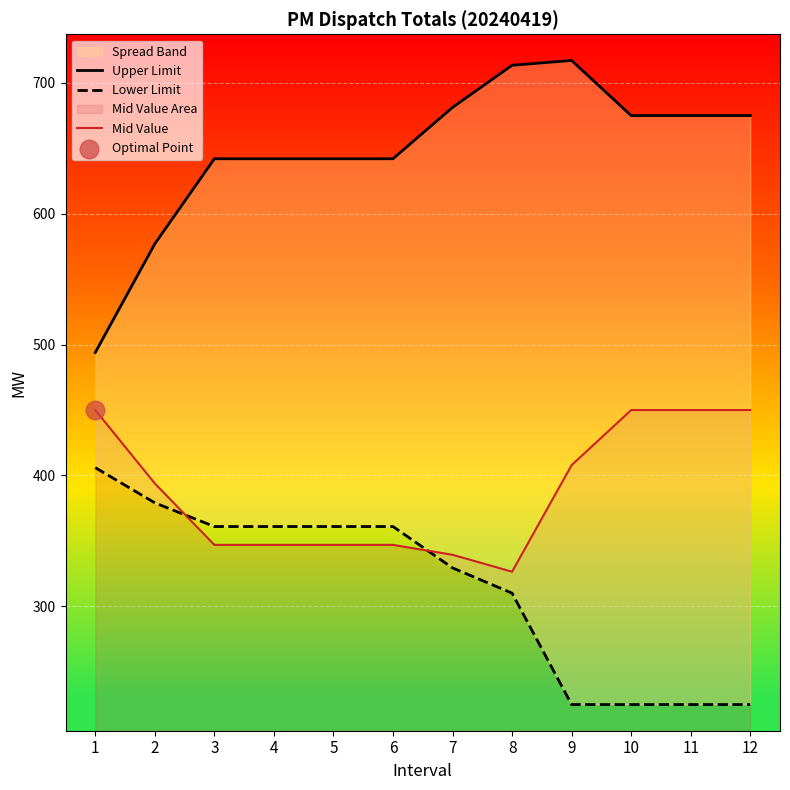

What is the total value across all series at 5?

1350.0